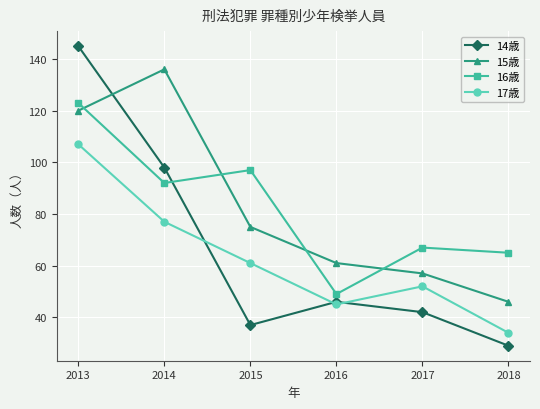

Which series has the widest spread of values?

14歳